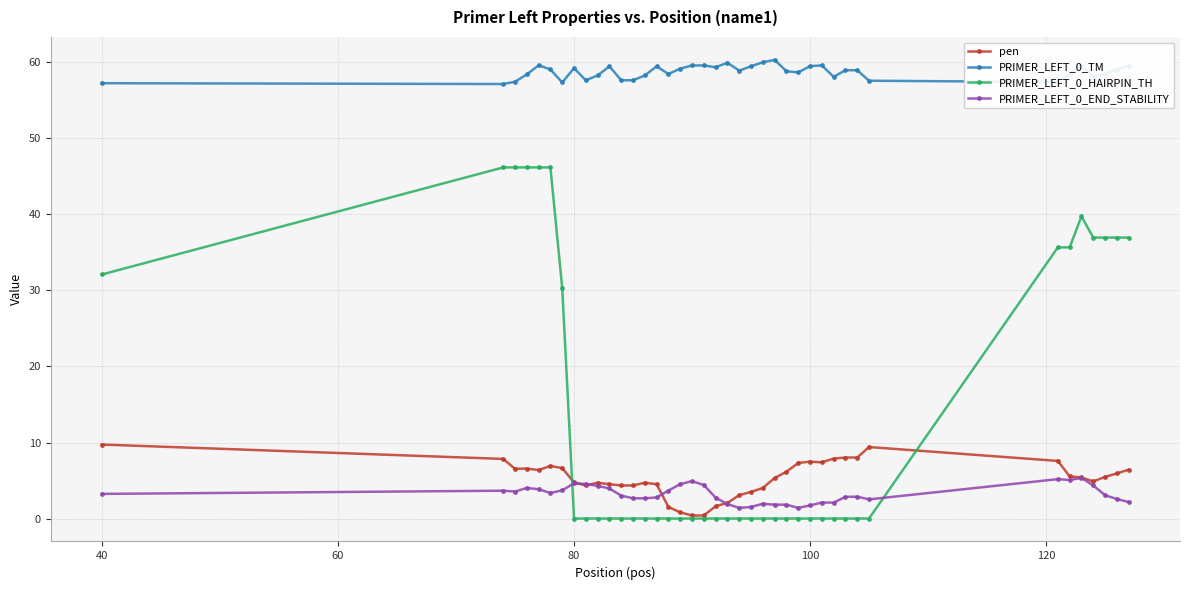

How many distinct data groups are displayed?

4